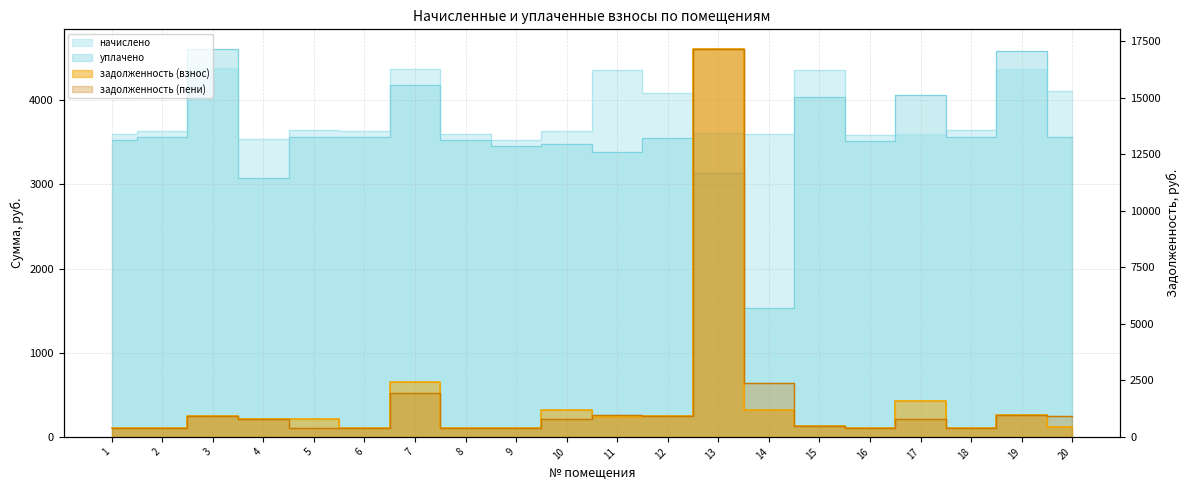

Which series has the largest total across all categories?

начислено